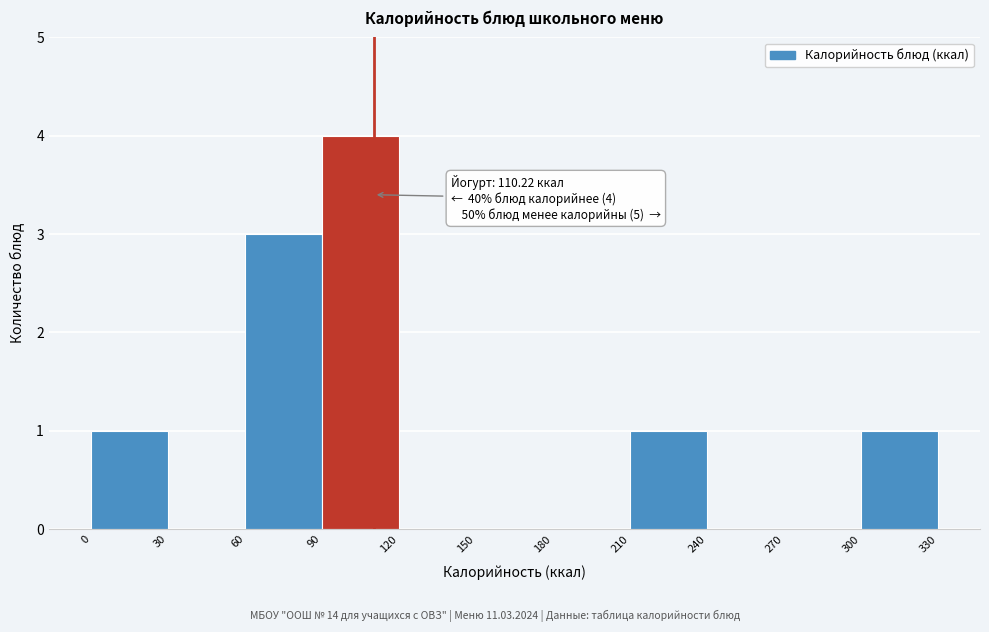

Over which range of the x-axis is the bar tallest?

90 to 120